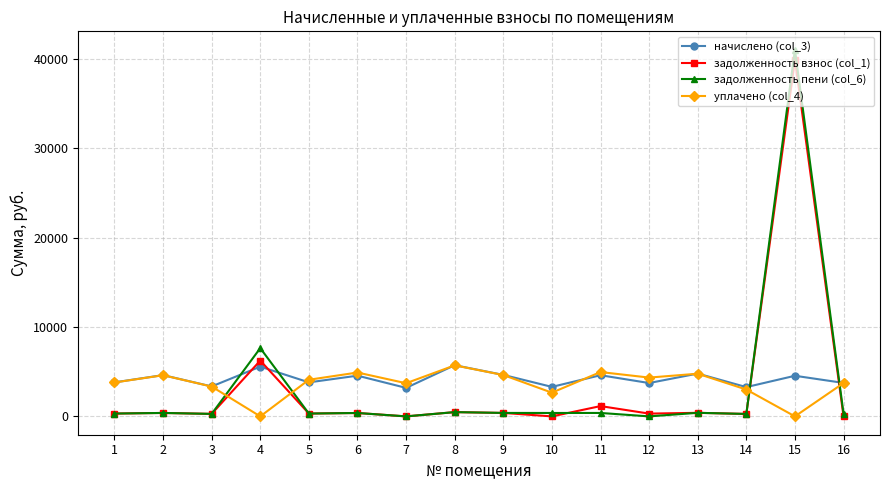

True or false: задолженность взнос (col_1) and начислено (col_3) cross at least once.

True